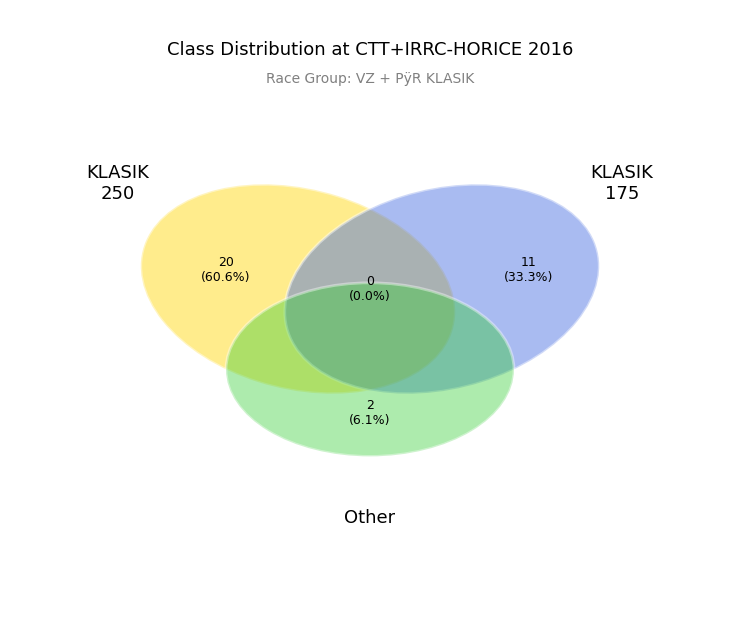

Which has a higher value, KLASIK 250 or KLASIK 175?

KLASIK 250